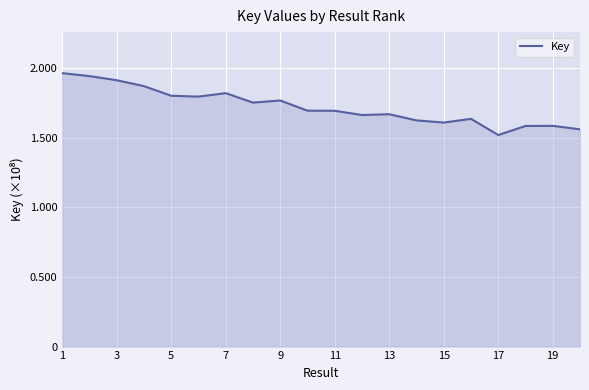

Is this an area chart (filled region under the line)?

Yes